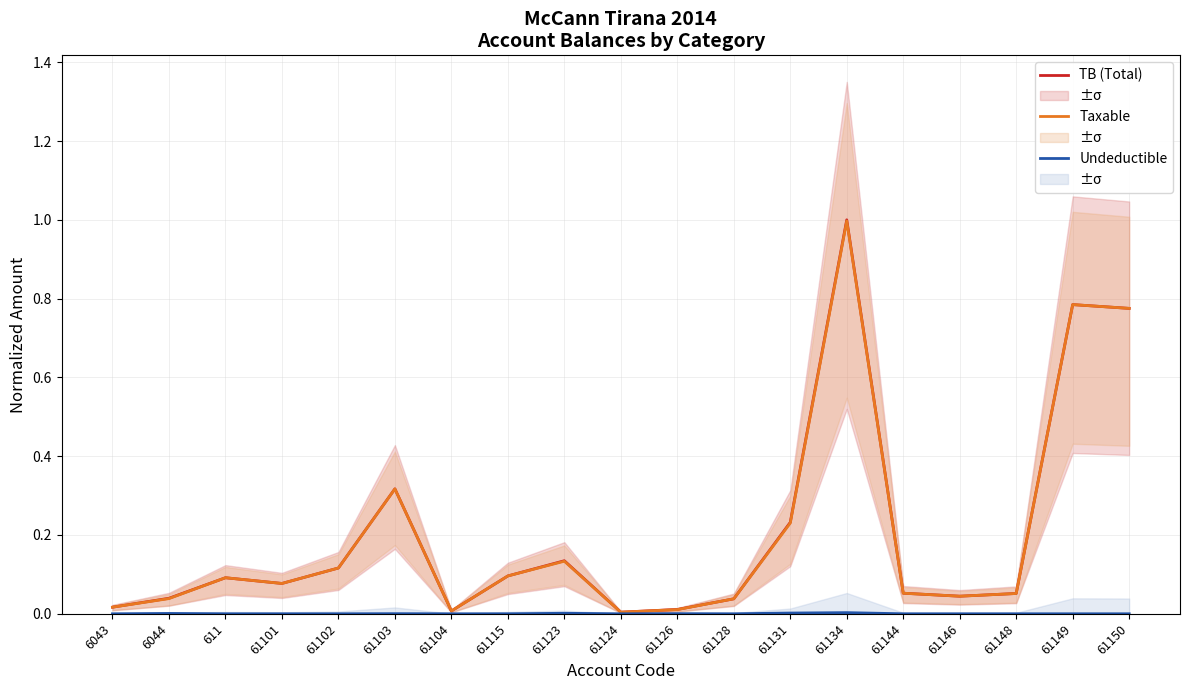

At how many categories does at least one series exceed 0?

19